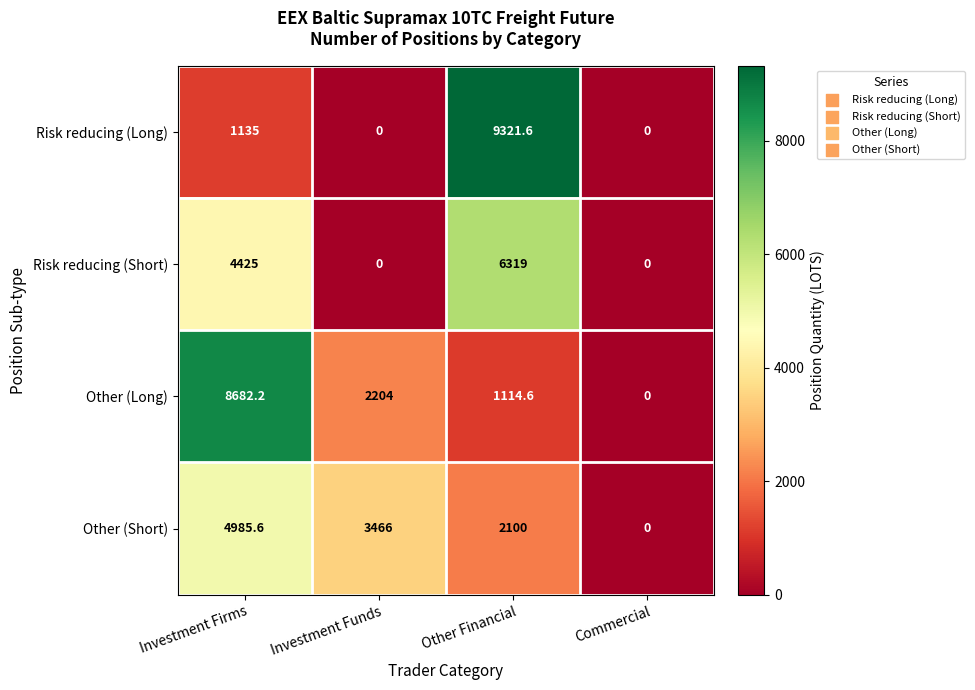

Reading left to right, list all the values displayed in this chart.

Risk reducing (Long): 1135.0	0.0	9321.6	0.0
Risk reducing (Short): 4425.0	0.0	6319.0	0.0
Other (Long): 8682.2	2204.0	1114.6	0.0
Other (Short): 4985.6	3466.0	2100.0	0.0